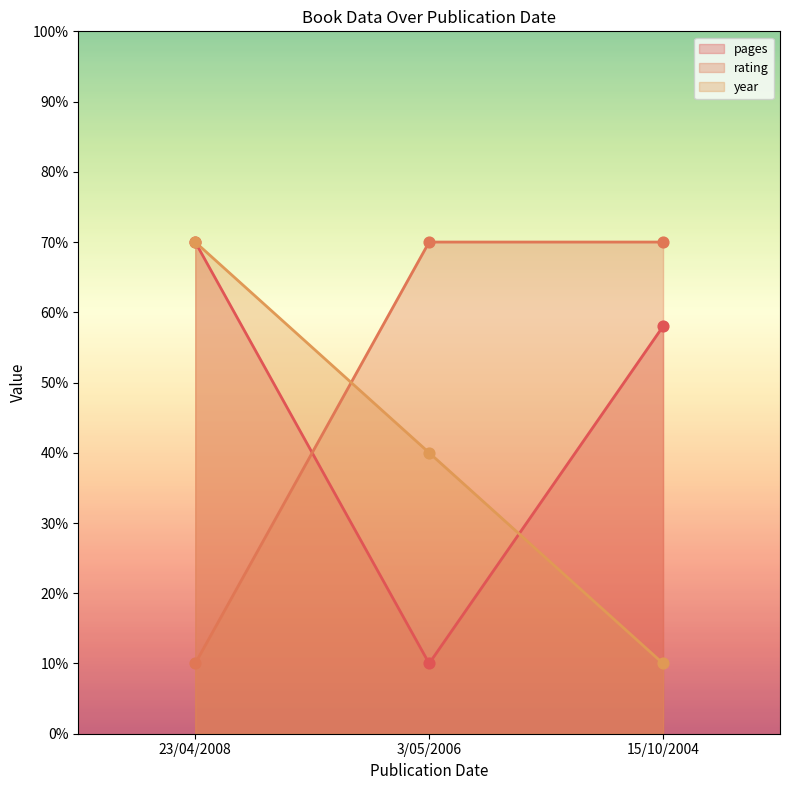

Which series reaches the maximum Y coordinate?

pages